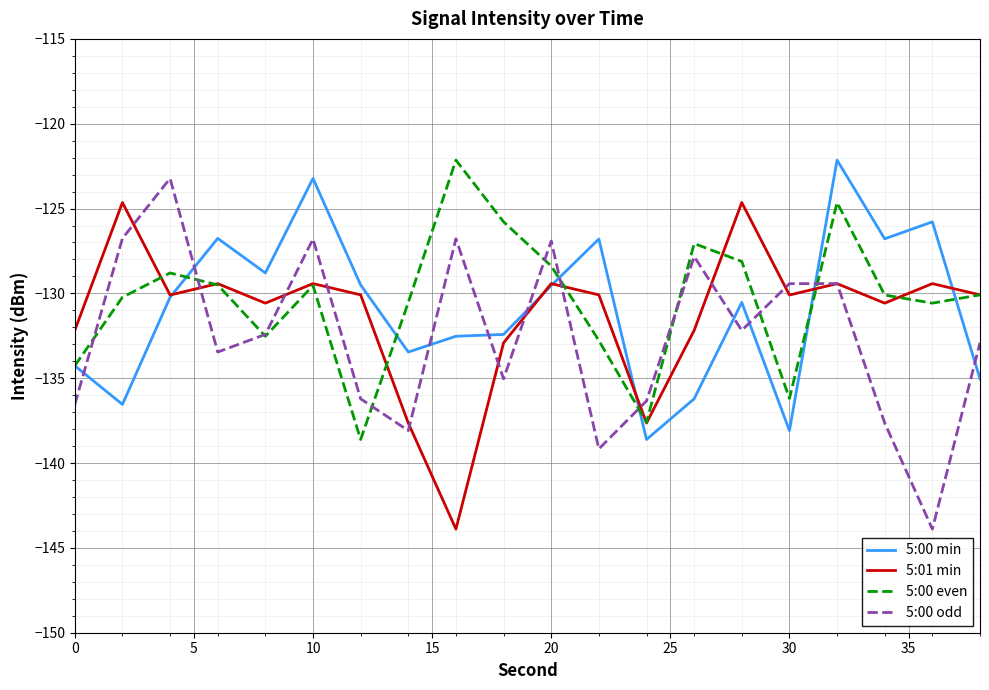

What is the maximum value shown in the chart?

-122.1